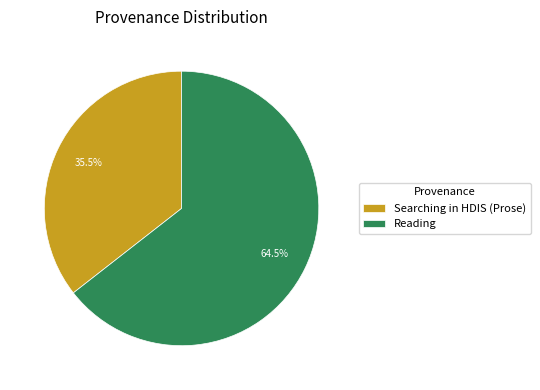

To the nearest percent, what is the average slice percentage?

50%